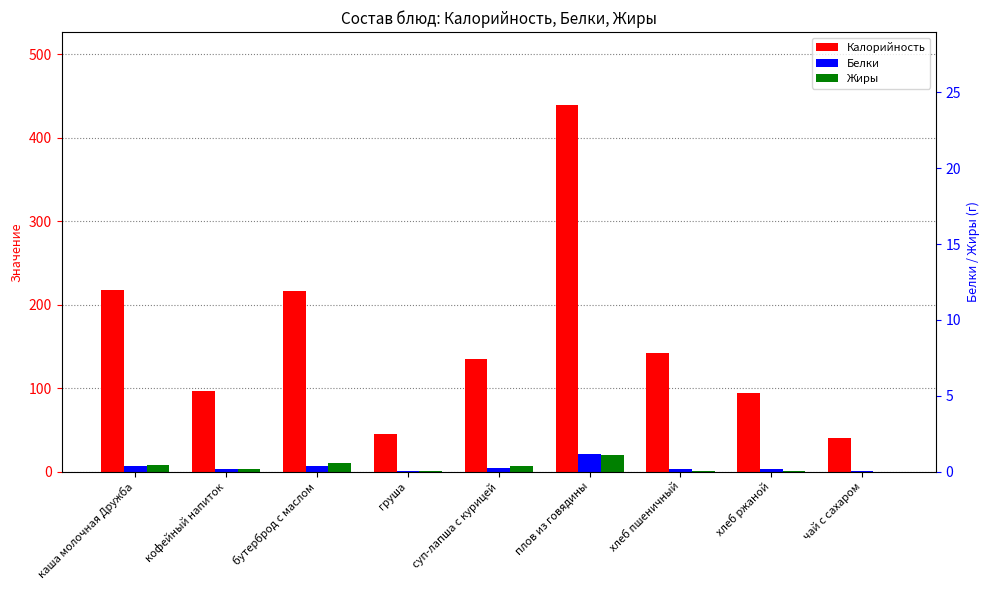

Does the chart contain stacked bars?

No